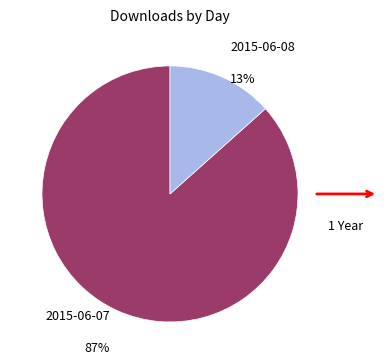

Which slice is the largest?

2015-06-07